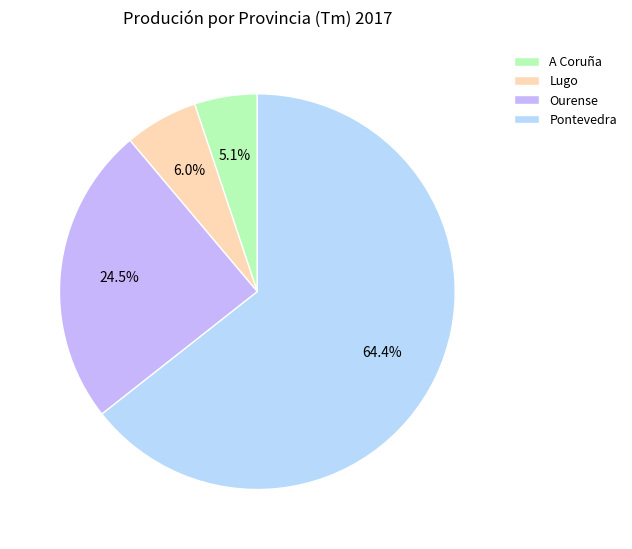

Do Ourense and A Coruña together represent more than half of the pie?

No